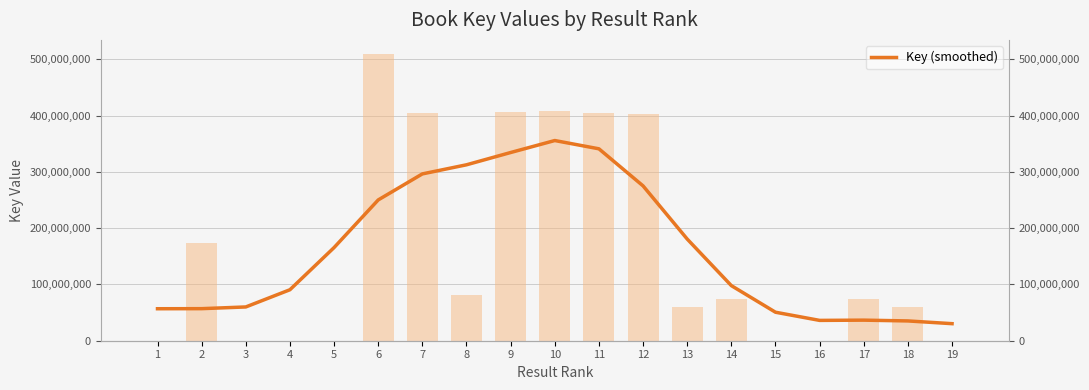

Does the chart contain stacked bars?

No